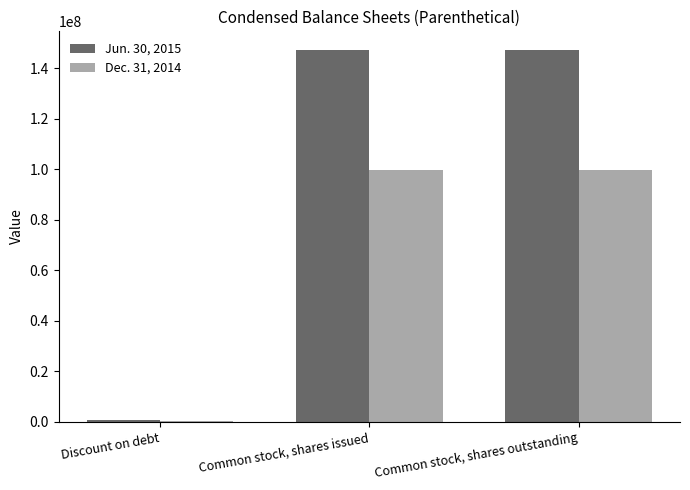

Reading left to right, list all the values displayed in this chart.

Jun. 30, 2015: Discount on debt=599857	Common stock, shares issued=147198804	Common stock, shares outstanding=147198804
Dec. 31, 2014: Discount on debt=454054	Common stock, shares issued=99748172	Common stock, shares outstanding=99748172